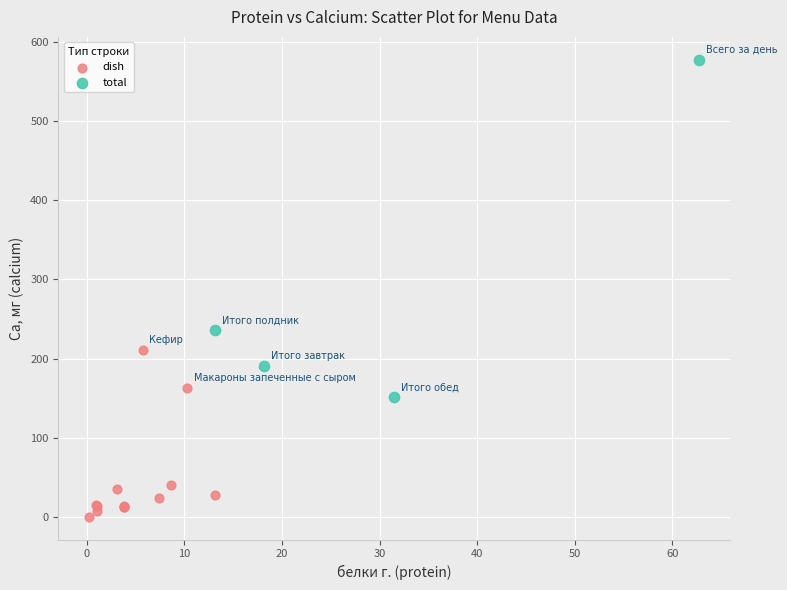

Which series reaches the maximum Y coordinate?

total